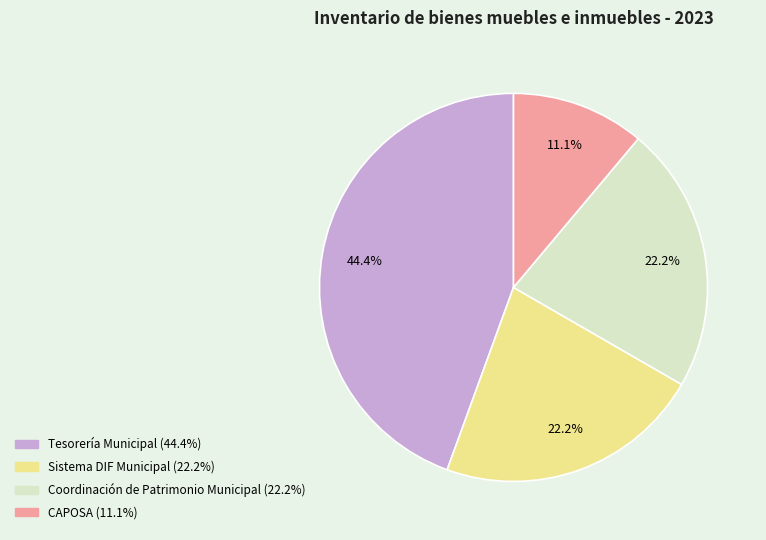

Does any single category account for the majority?

No